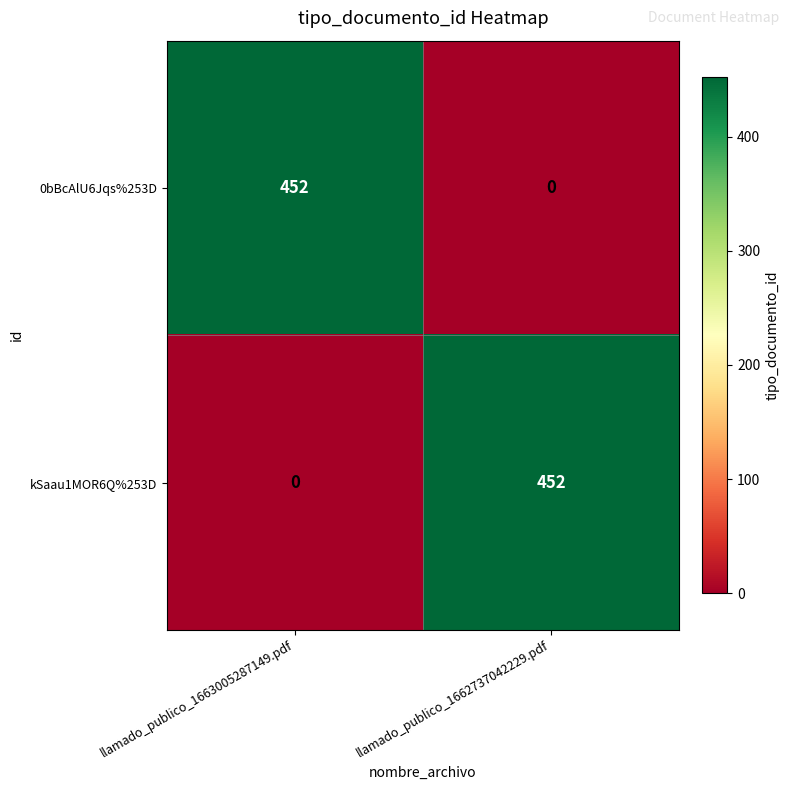

The value of 0bBcAlU6Jqs%253D at llamado_publico_1662737042229.pdf is 290. True or false?

False